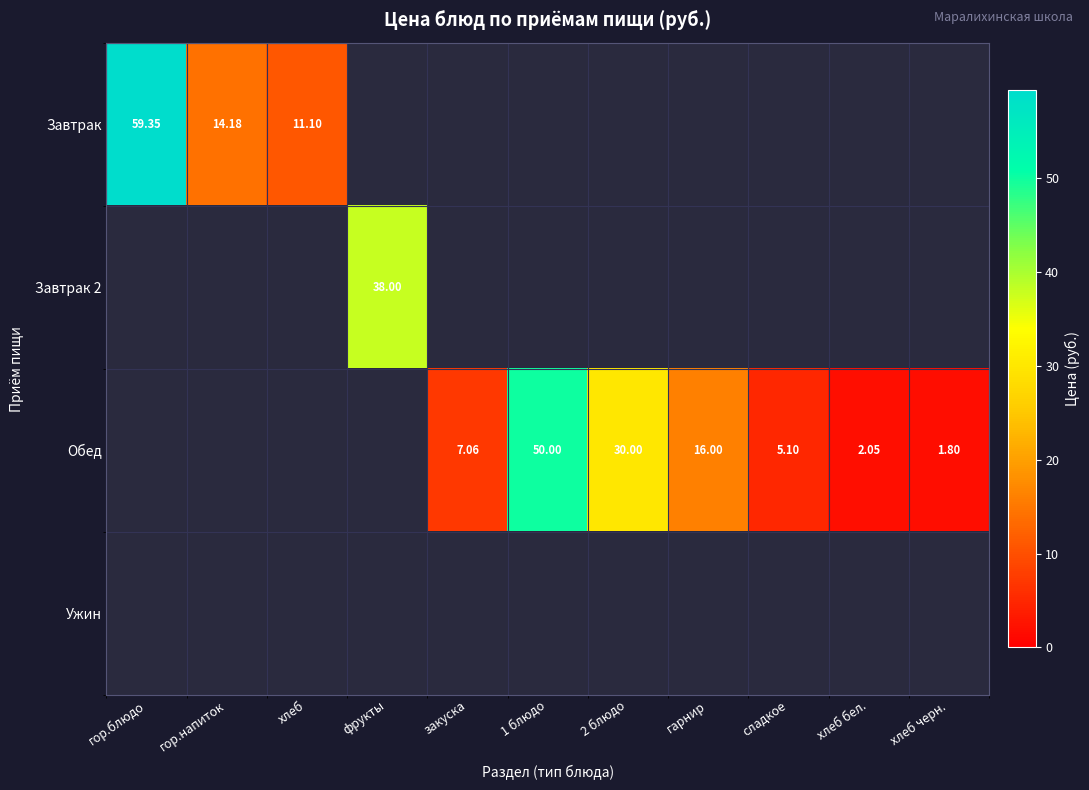

Between гор.напиток and фрукты, which series saw the biggest shift?

Завтрак 2